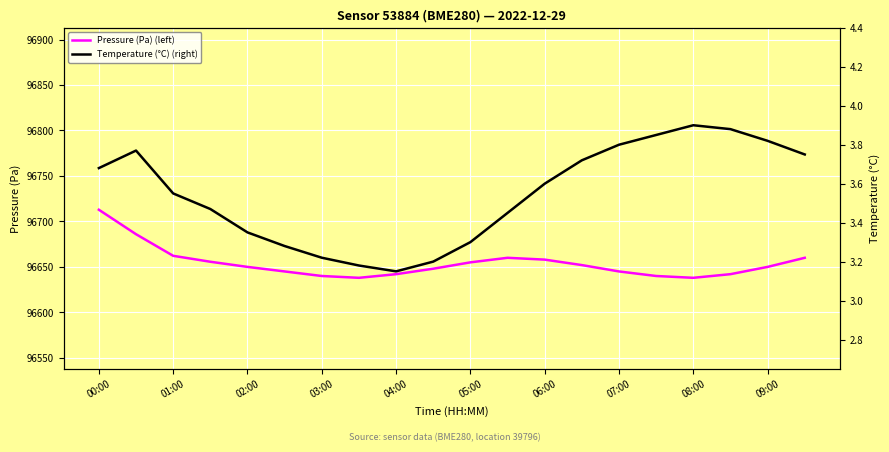

The Temperature (°C) (right) series shows 1.1 at 15. True or false?

False